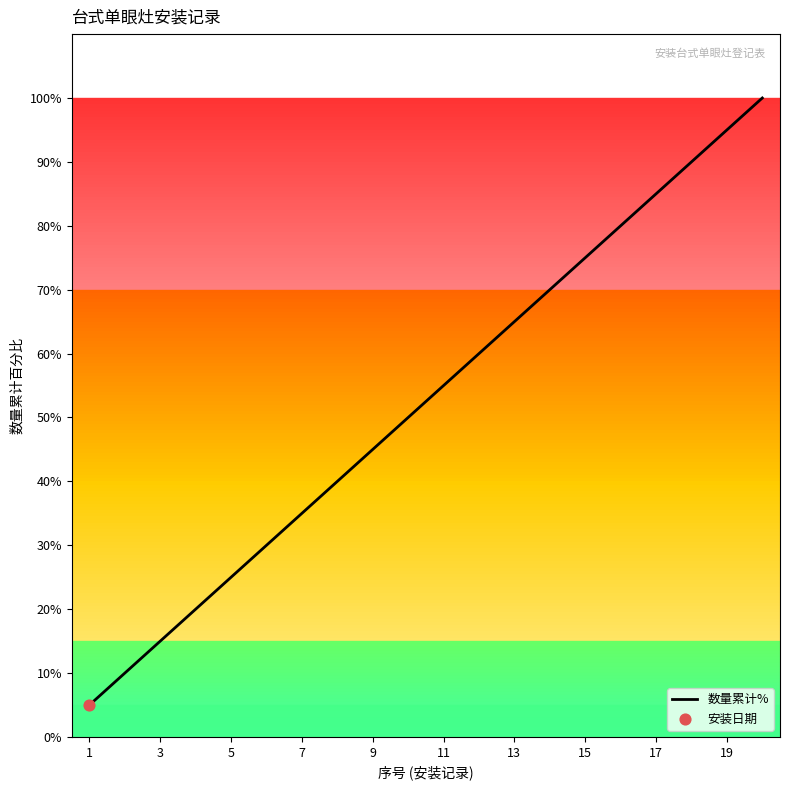

What is the difference between the maximum and minimum values?

95.0